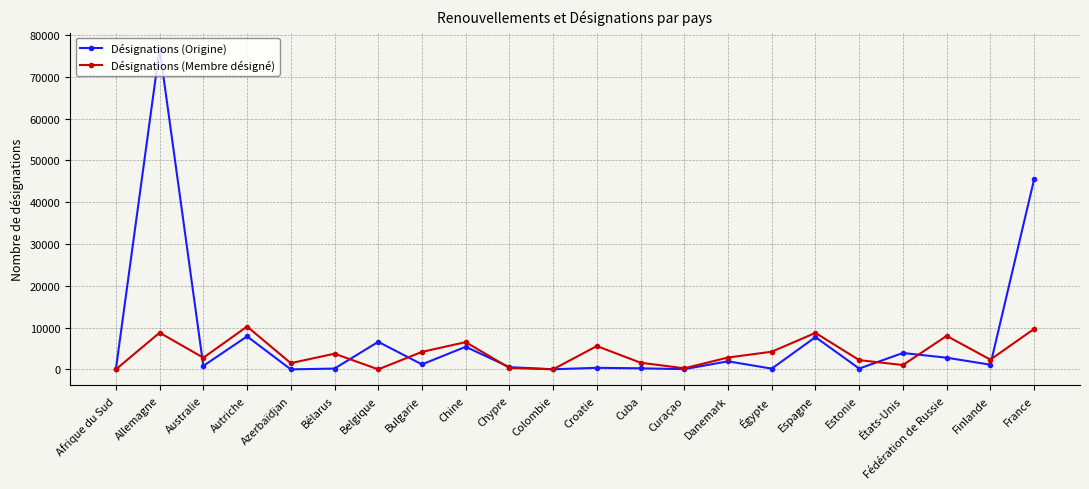

How many lines are shown in the chart?

2